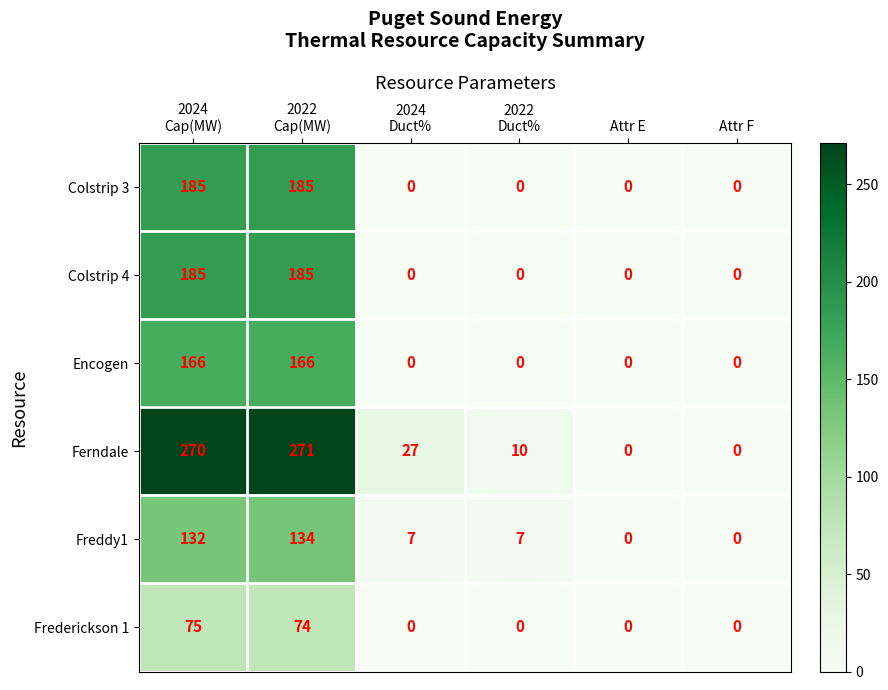

Count the number of categories in the chart.

6